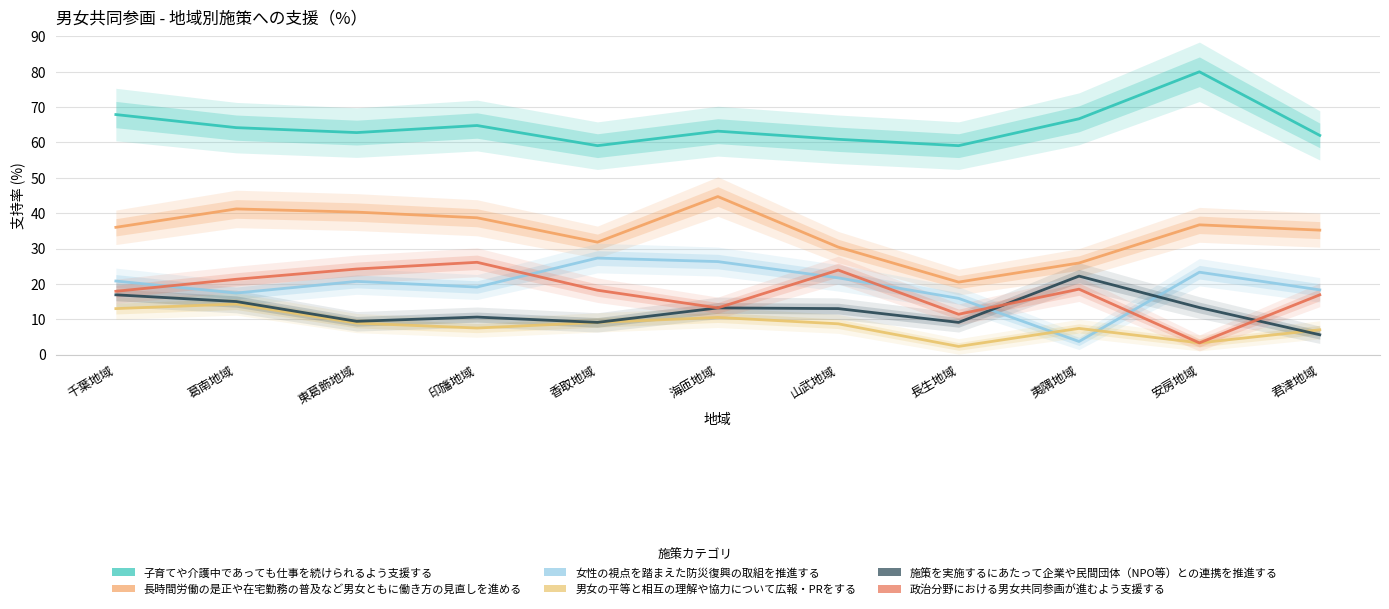

Does the chart display data point markers on the line(s)?

No